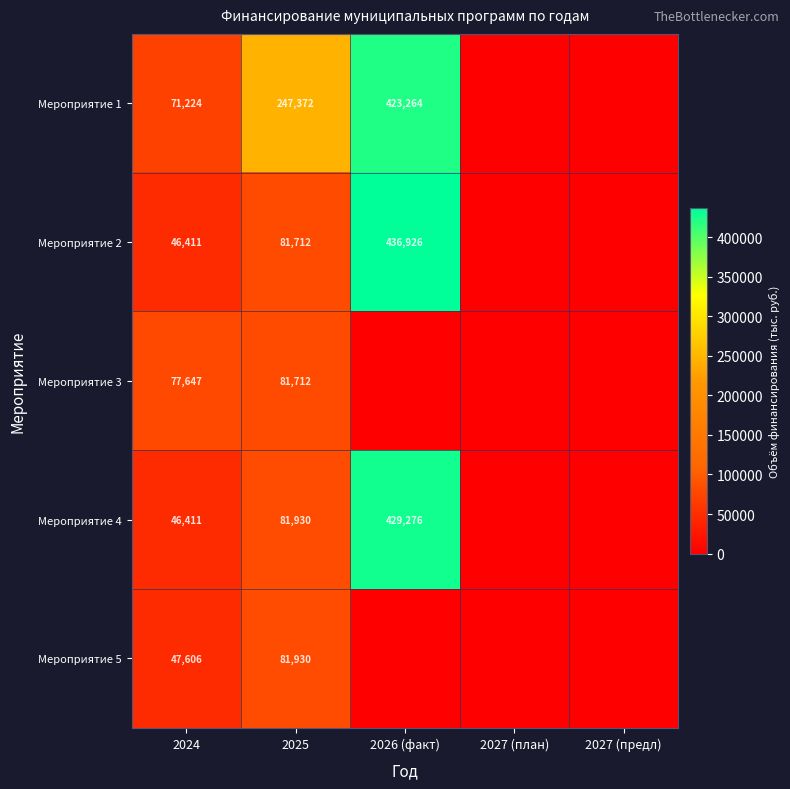

True or false: Мероприятие 4 has a value of 81930 at 2025.

True